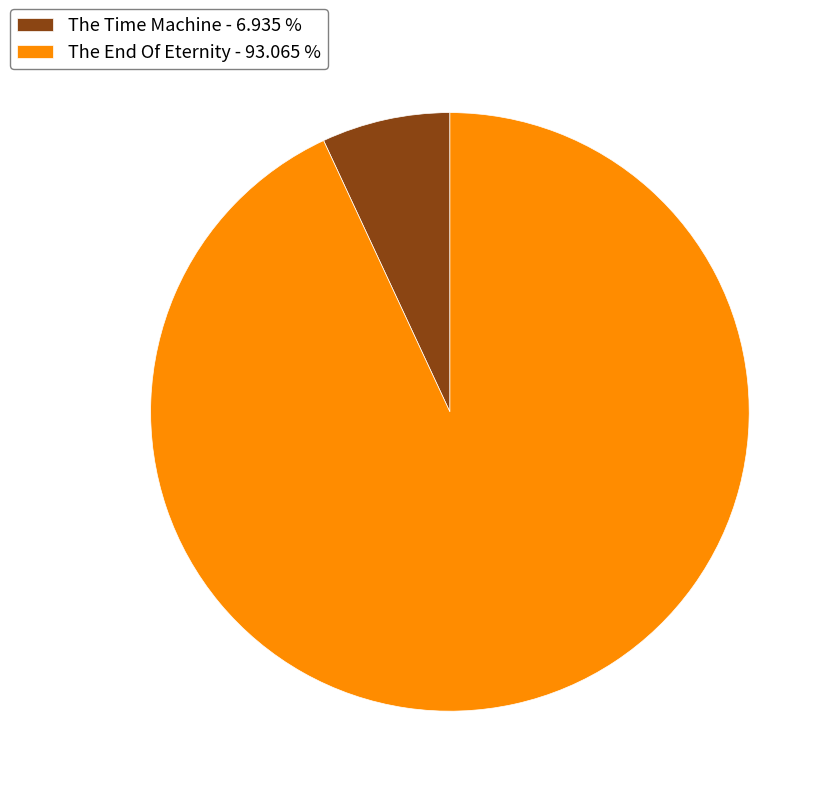

Between The Time Machine - 6.935 % and The End Of Eternity - 93.065 %, which is larger?

The End Of Eternity - 93.065 %